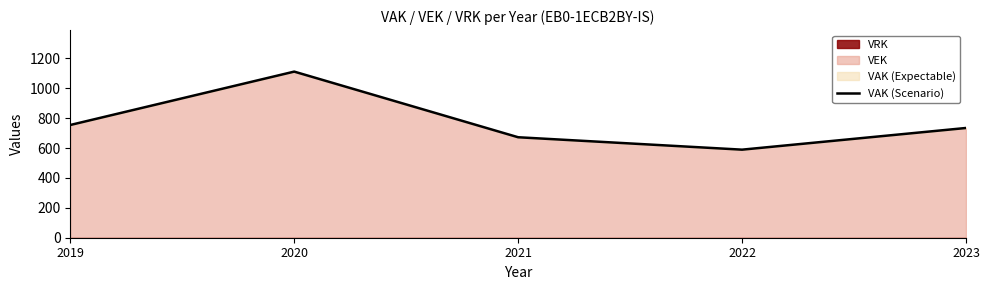

What is the difference between the maximum and second lowest values?

439